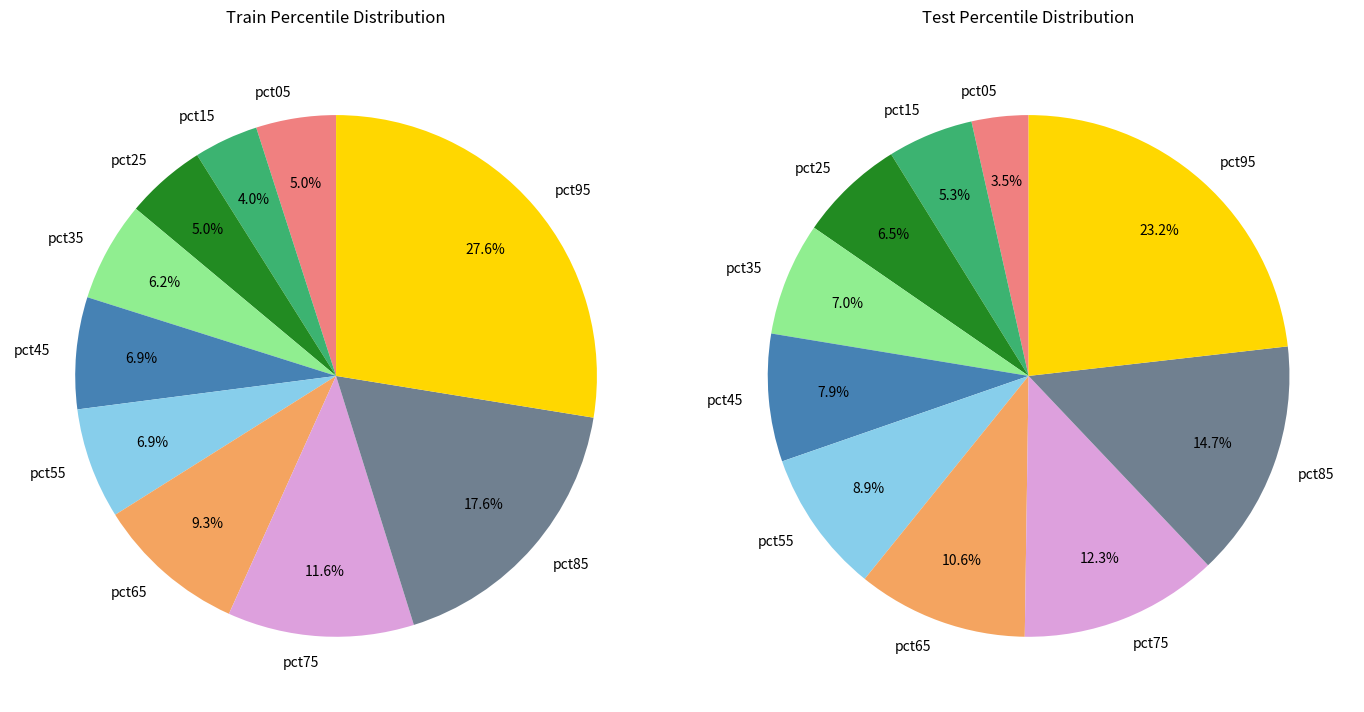

Is there any slice that represents more than half of the pie?

No